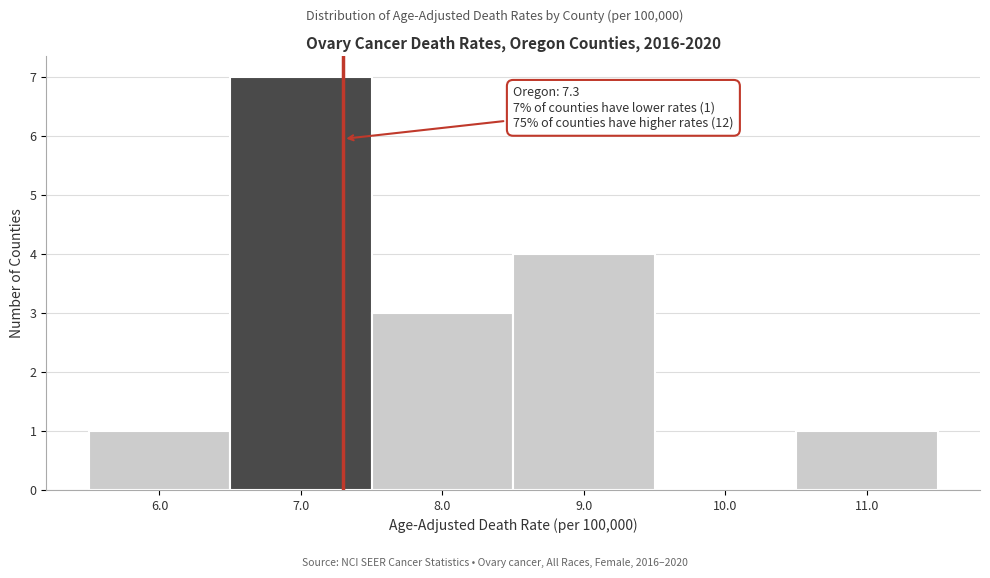

Over which range of the x-axis is the bar tallest?

6.5 to 7.5